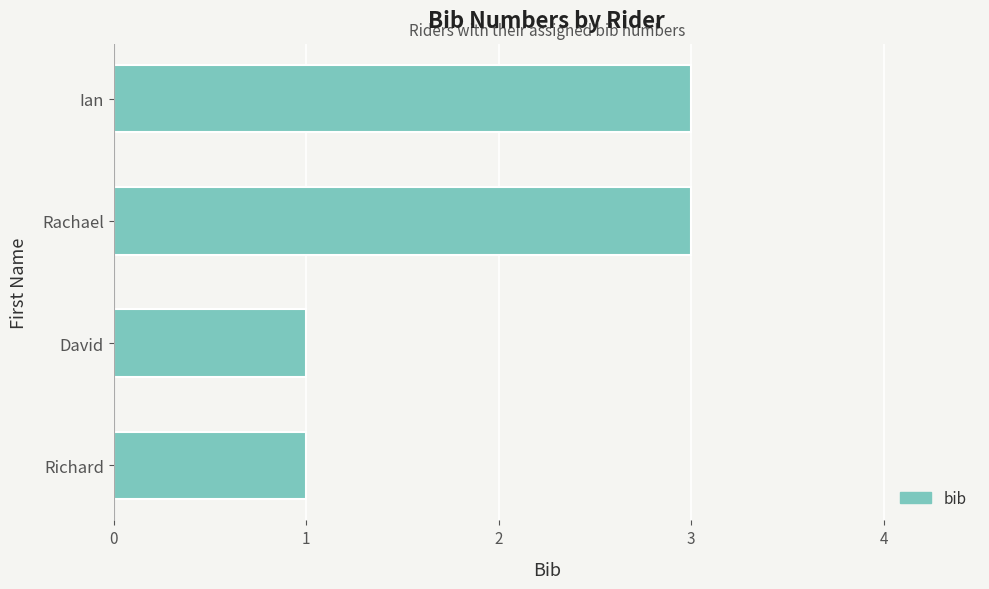

What is the greatest value displayed?

3